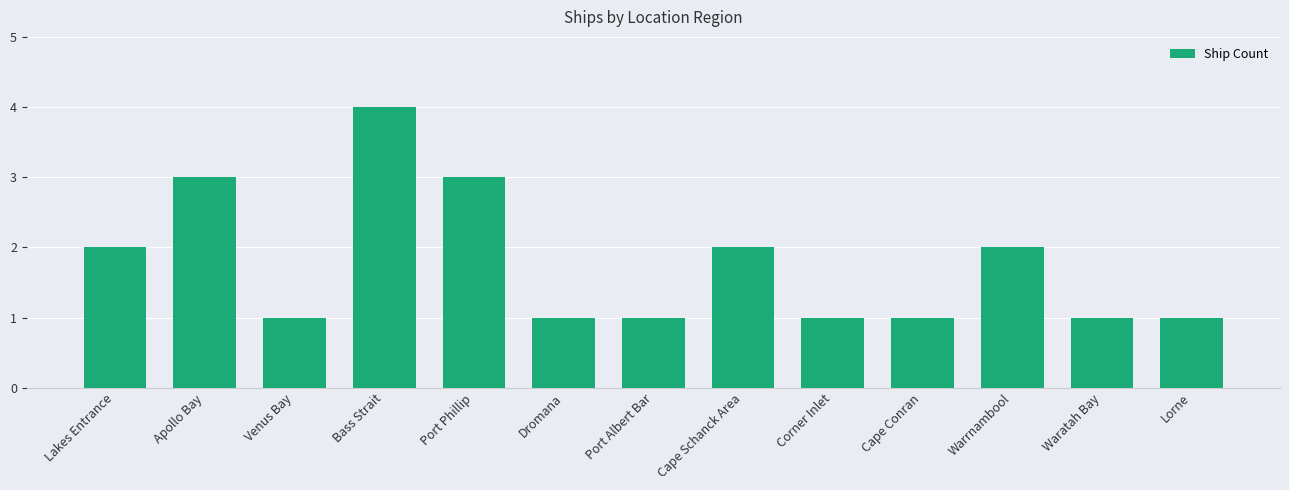

How many categories are shown in the chart?

13